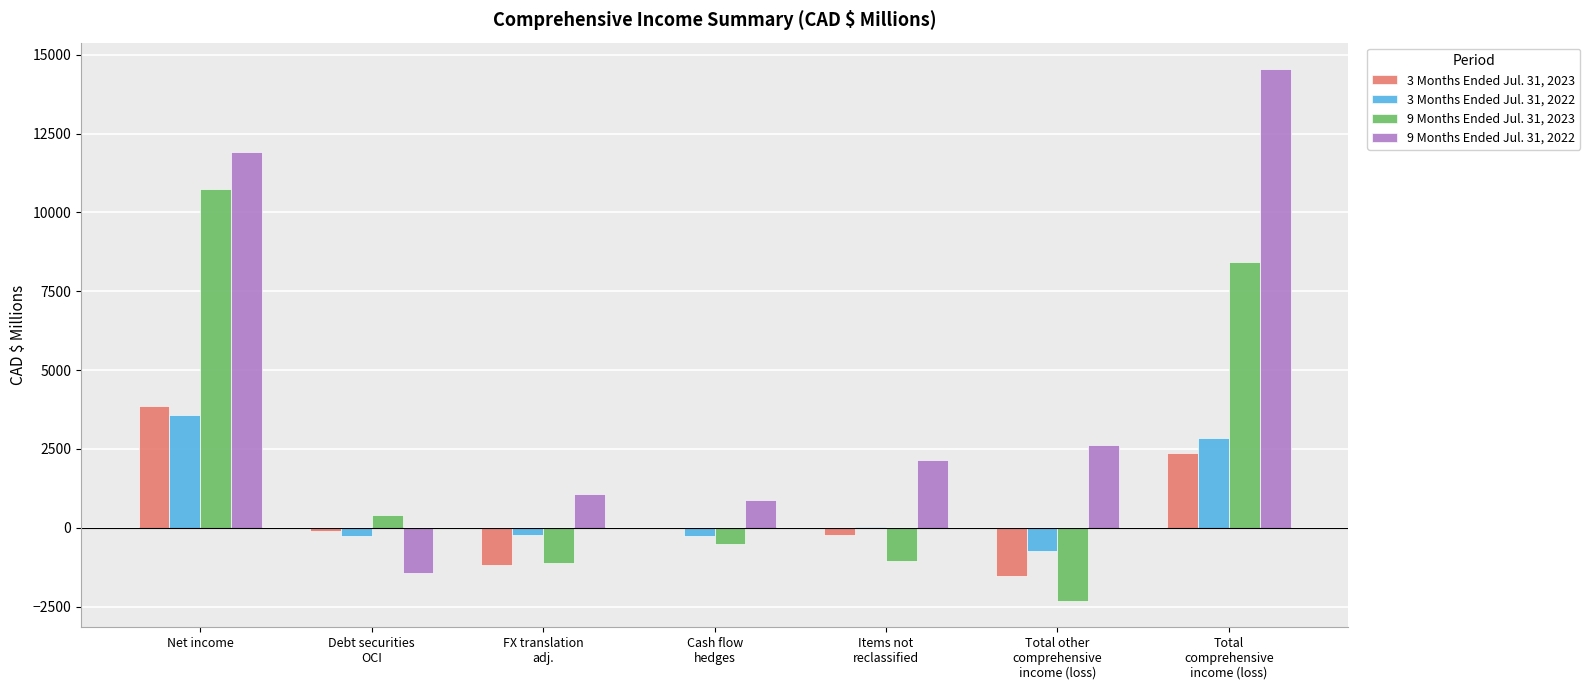

True or false: 3 Months Ended Jul. 31, 2022 has a value of 15 at Items not
reclassified.

True